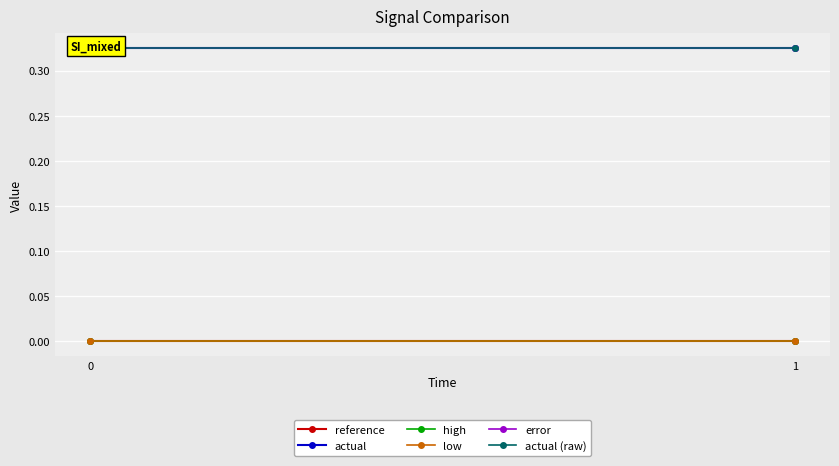

Reading left to right, what are all the values shown in this chart?

reference: 0.0	0.0
actual: 0.3	0.3
high: 0.0	0.0
low: -0.0	-0.0
error: 0.3	0.3
actual (raw): 0.3	0.3